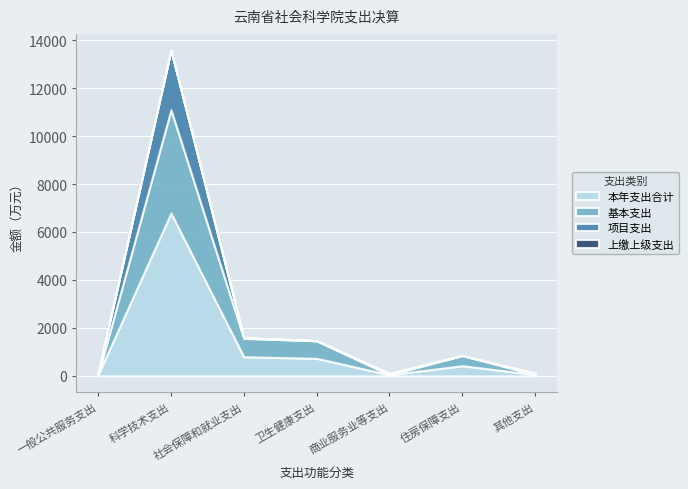

Where is the first local minimum for 项目支出?

卫生健康支出